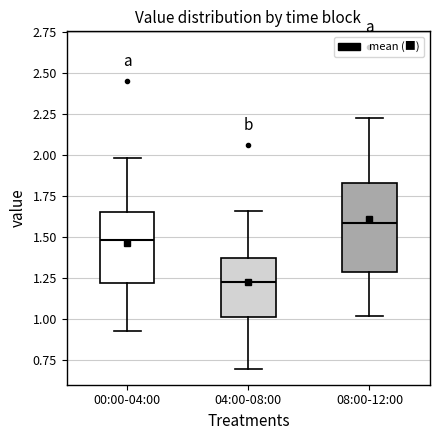

Reading left to right, transcribe this box plot: for each box, give where its median line is, the range the box spans, and where its two whiskers end, as read against the y-axis. The values are not printed on the chart, so give them approximately, as read against the axis.

00:00-04:00: median 1.50, box 1.20 to 1.65, whiskers 0.95 to 2.00
04:00-08:00: median 1.25, box 1.00 to 1.35, whiskers 0.70 to 1.65
08:00-12:00: median 1.60, box 1.30 to 1.85, whiskers 1.00 to 2.25